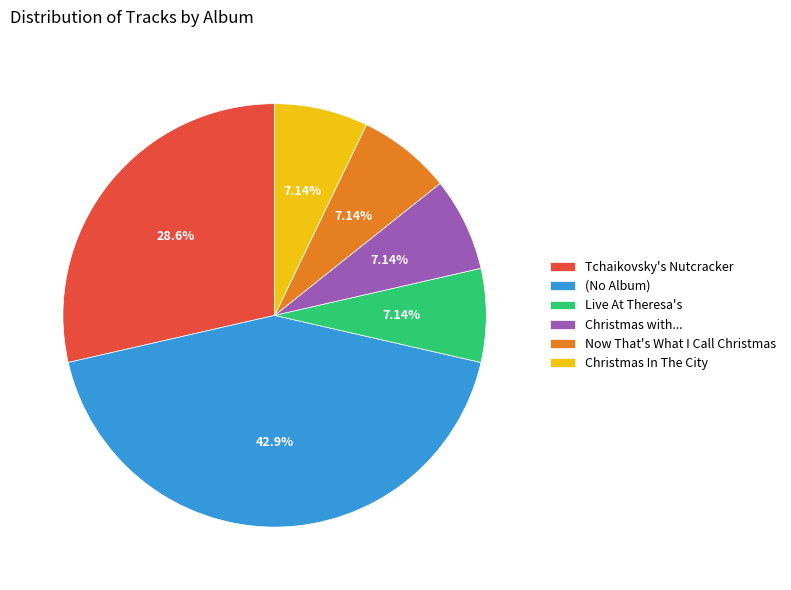

How many slices are in this pie chart?

6